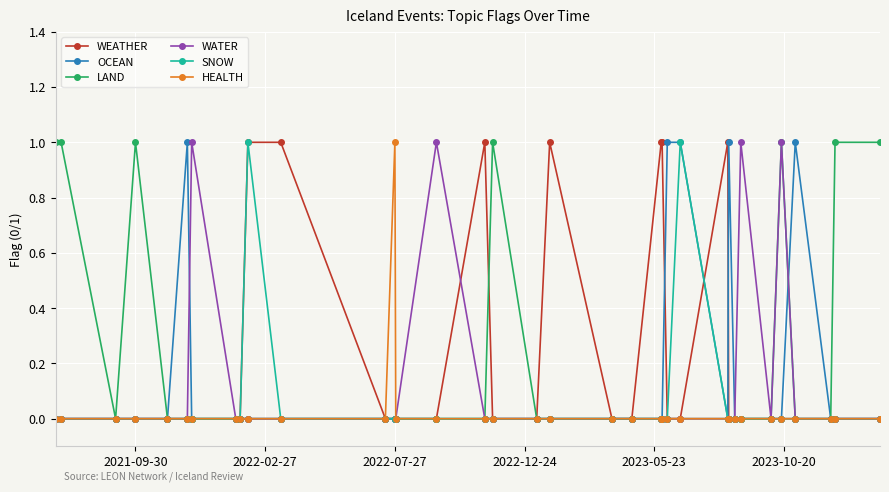

True or false: LAND has more than 1 interior local peaks.

True